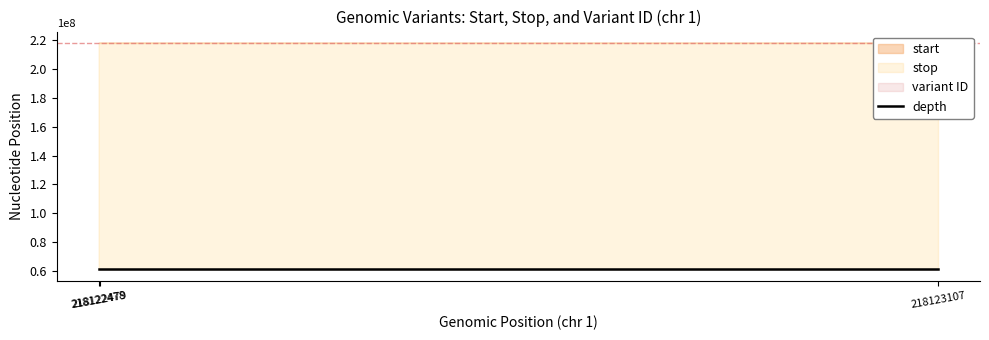

How many values in the start series are below 218122479?

1